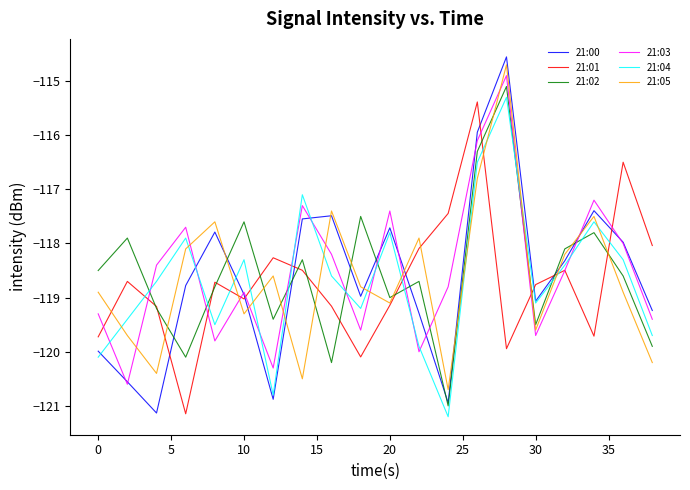

What is the difference between the maximum and minimum values in the 21:01 series?

5.8